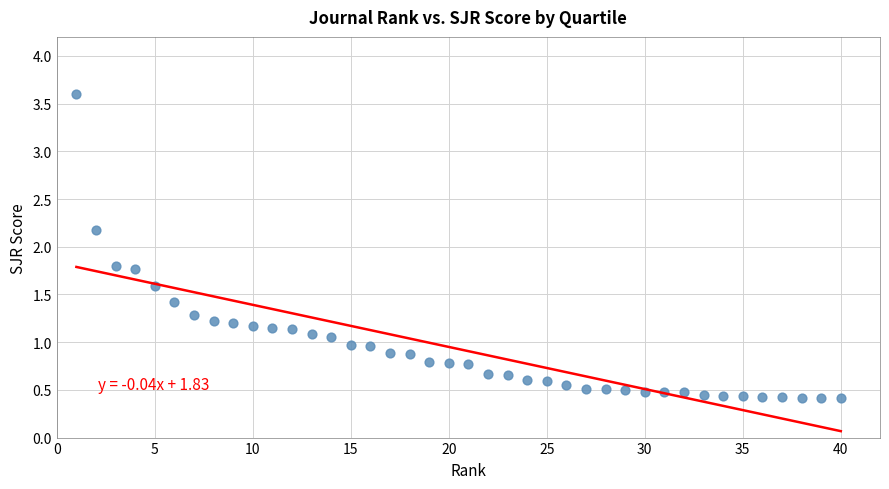

What is the range of X values (max minus min)?

39.0